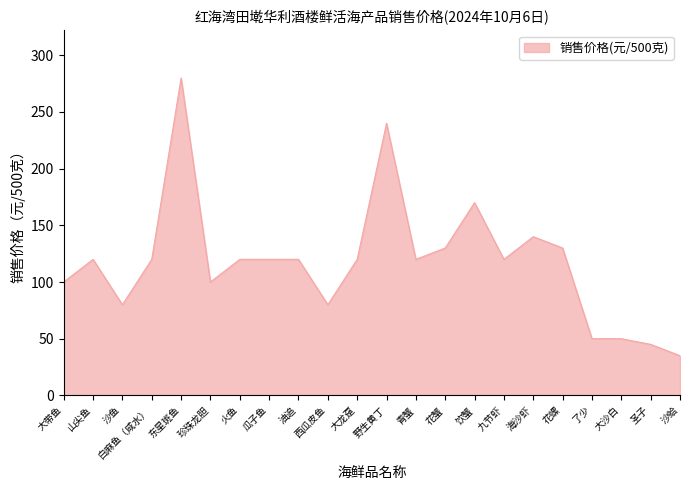

Is it true that the value at 火鱼 is 120?

True